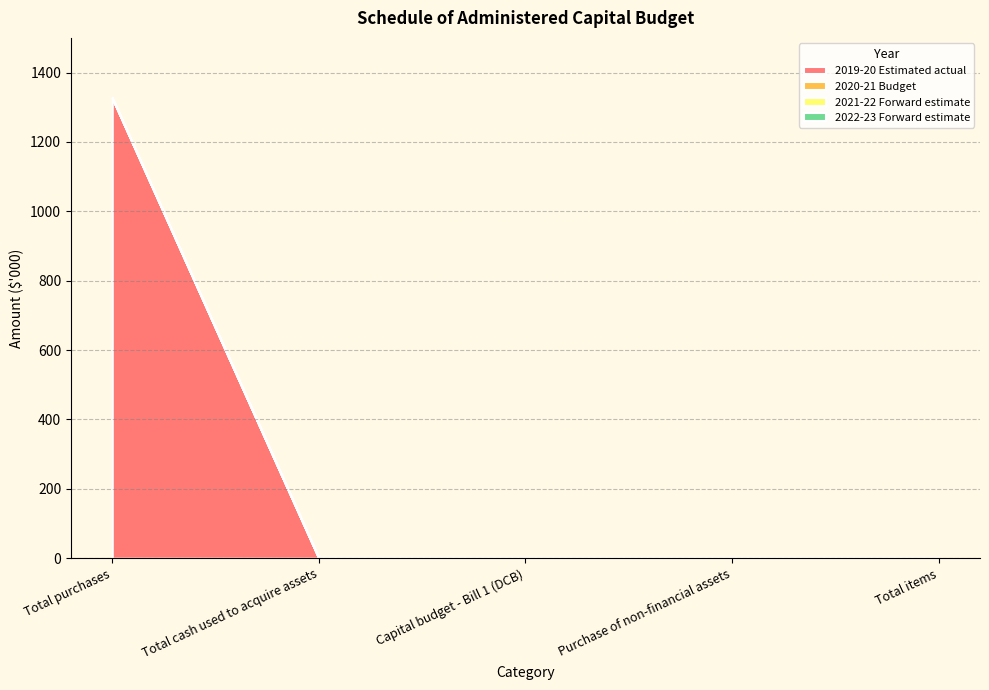

Between Total cash used to acquire assets and Total purchases, which is larger?

Total purchases